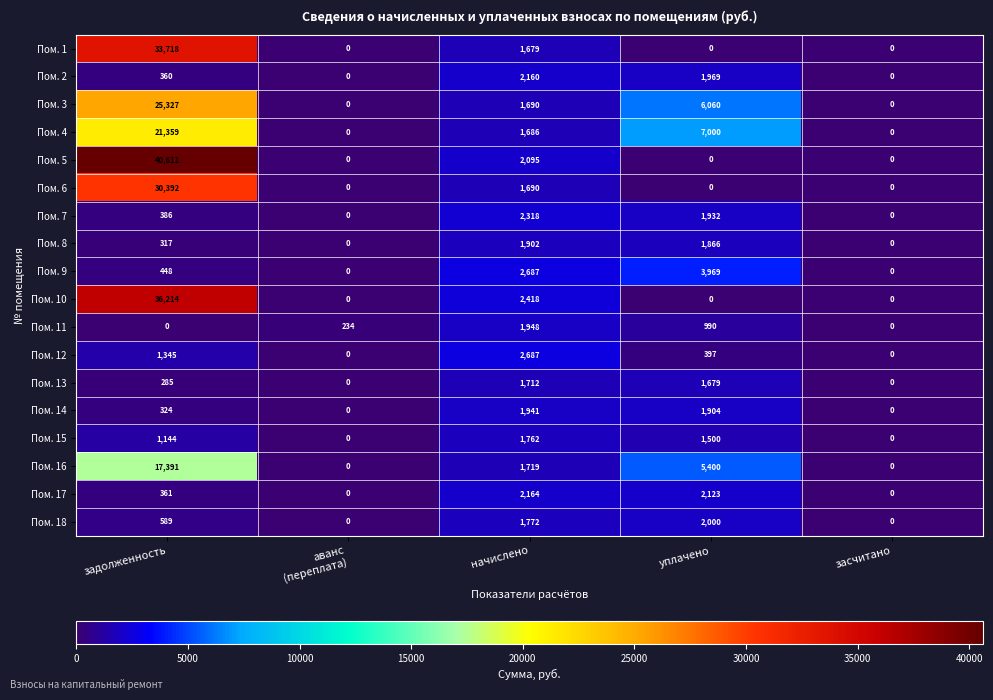

The value of Пом. 17 at задолженность is 89. True or false?

False